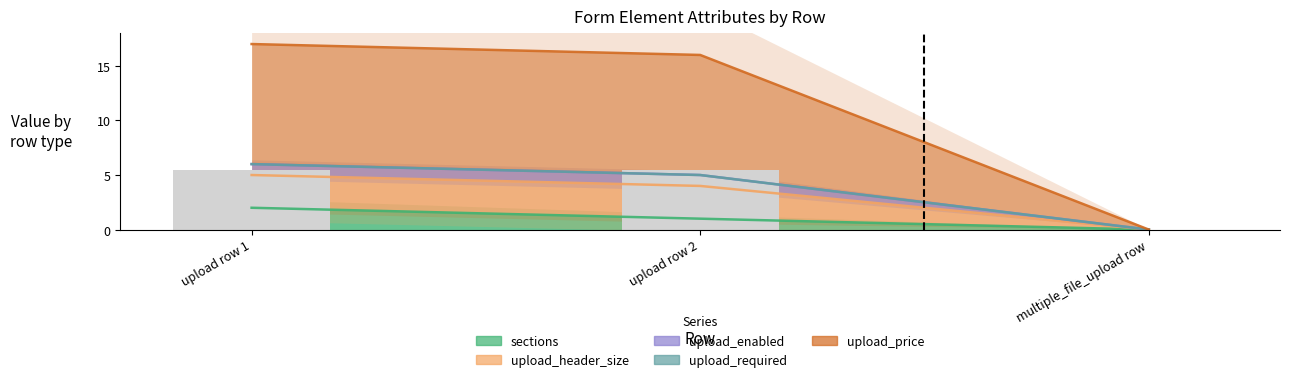

Does the chart contain stacked bars?

No